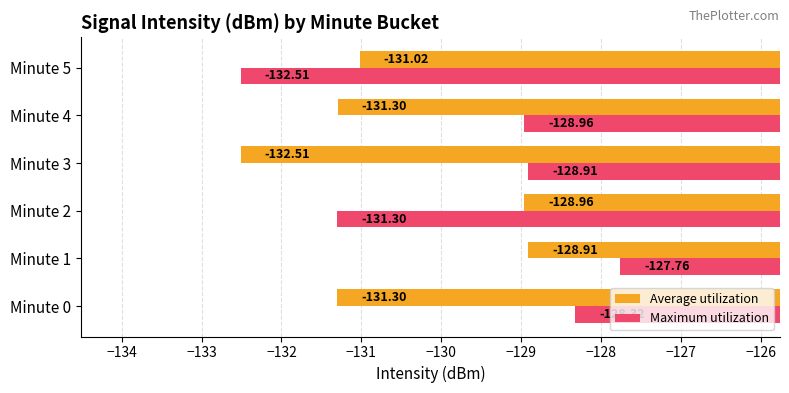

What is the minimum value shown in the chart?

-132.5